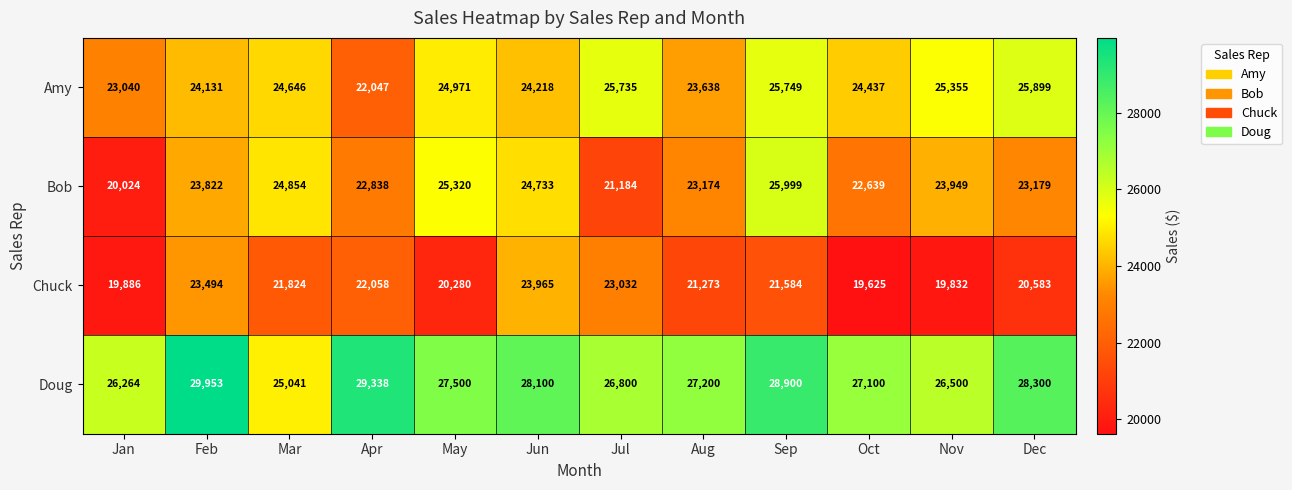

What is the difference between the Doug values at Aug and Oct?

100